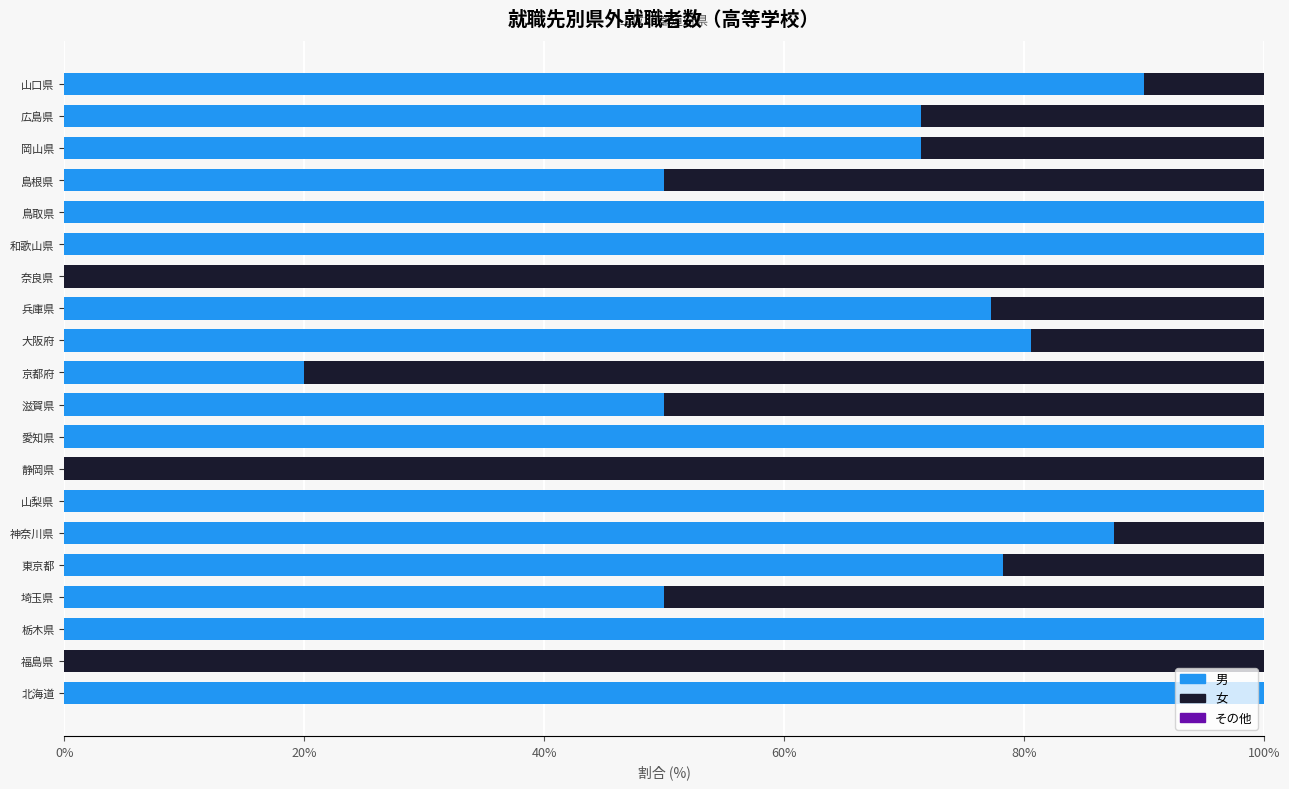

How many series are shown in this chart?

2